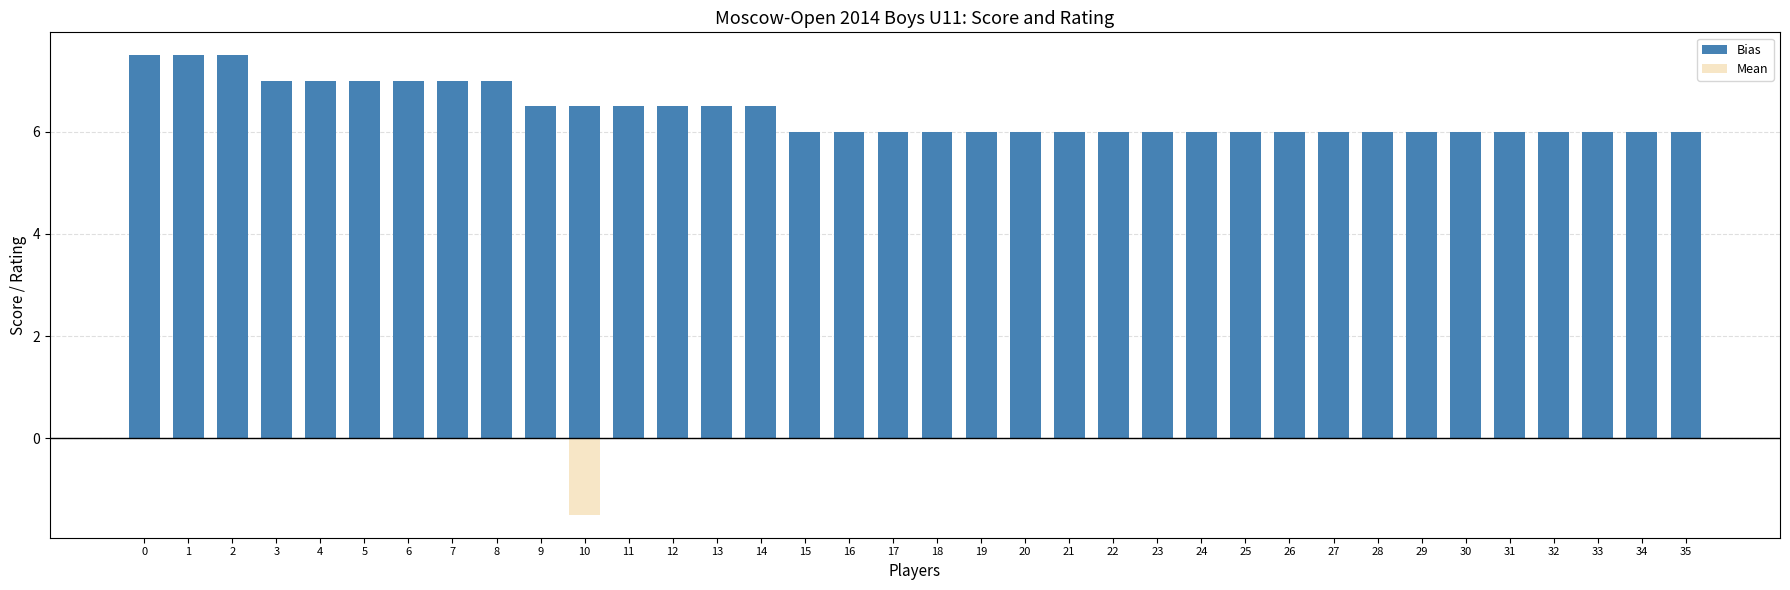

What are all the series names shown in the legend?

Bias, Mean